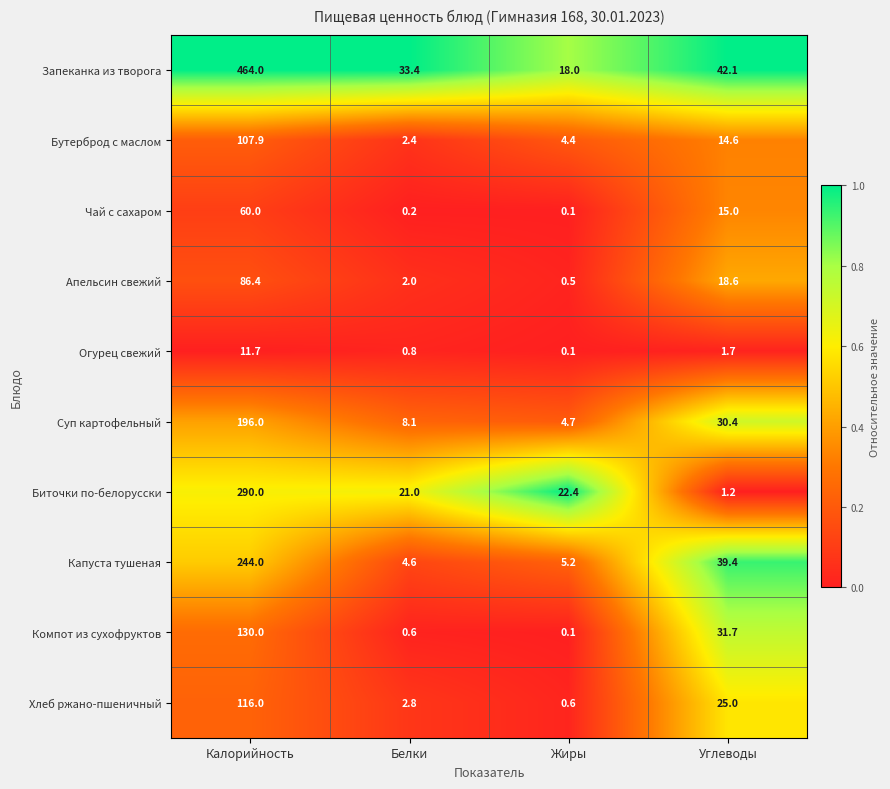

What is the sum of the Апельсин свежий values at Калорийность and Углеводы?

105.0